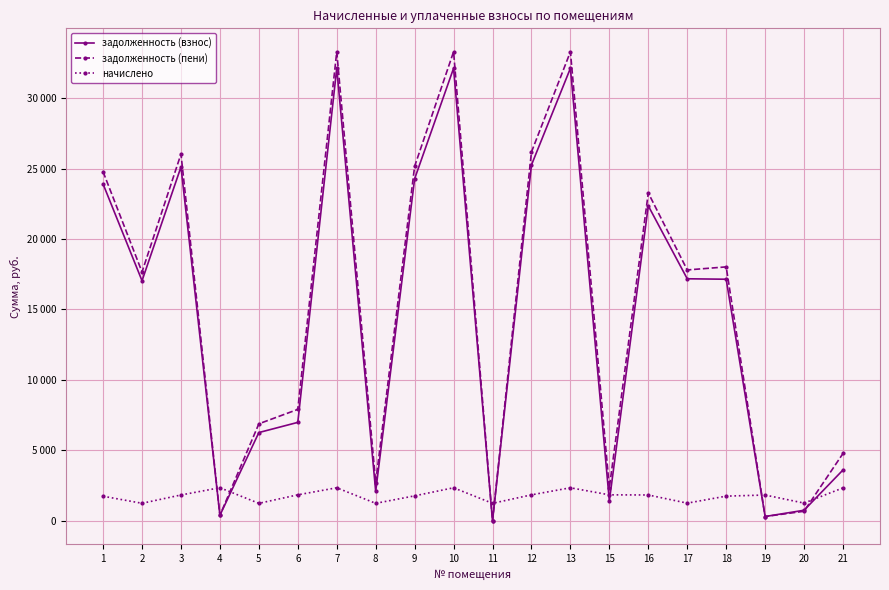

What is the difference between the second highest and second lowest values in the задолженность (пени) series?

32980.3